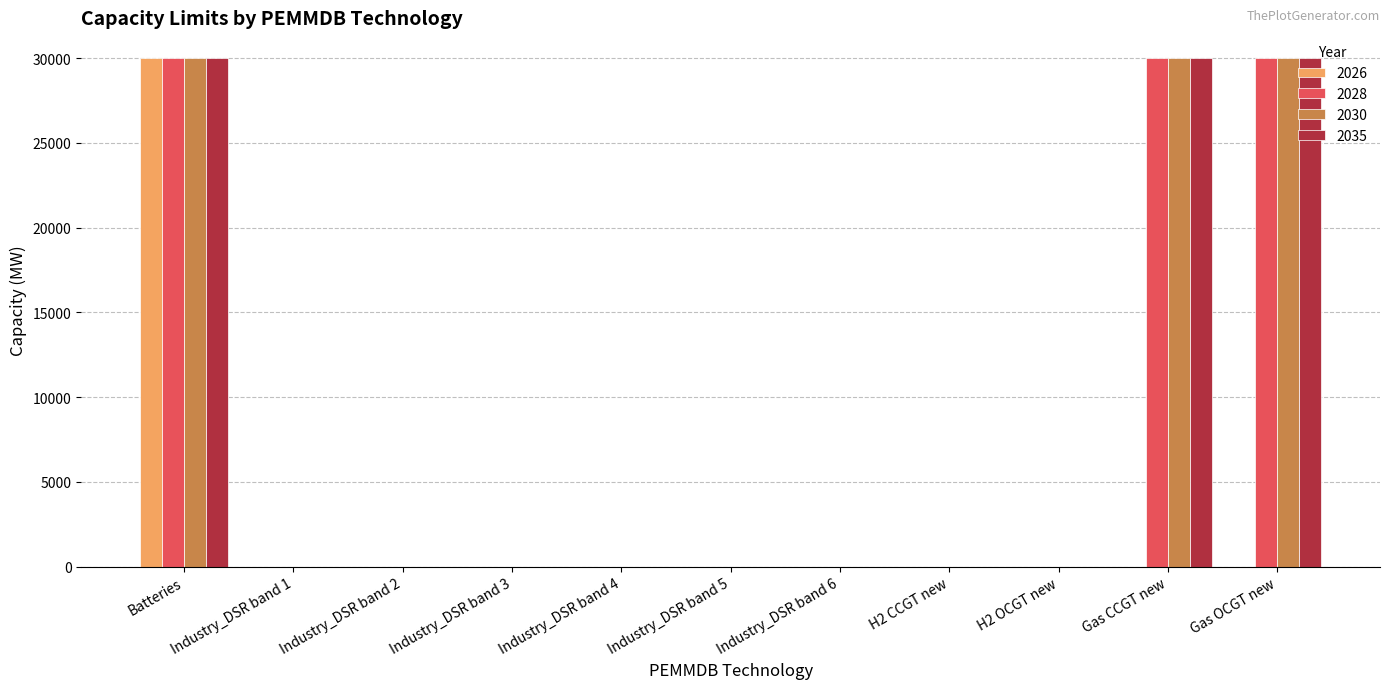

What is the total value across all series at Gas OCGT new?

90000